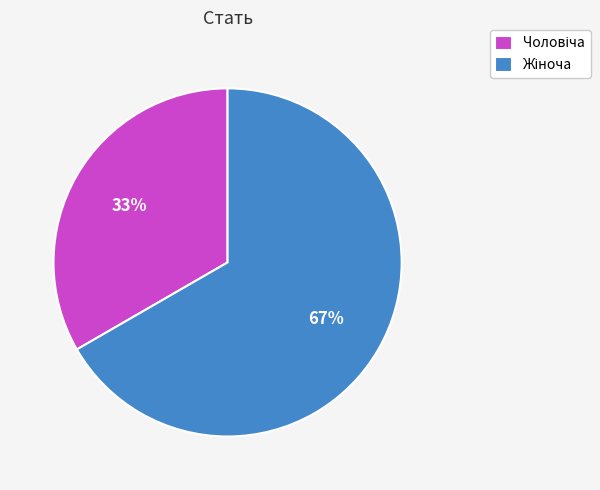

Is there any slice that represents more than half of the pie?

Yes